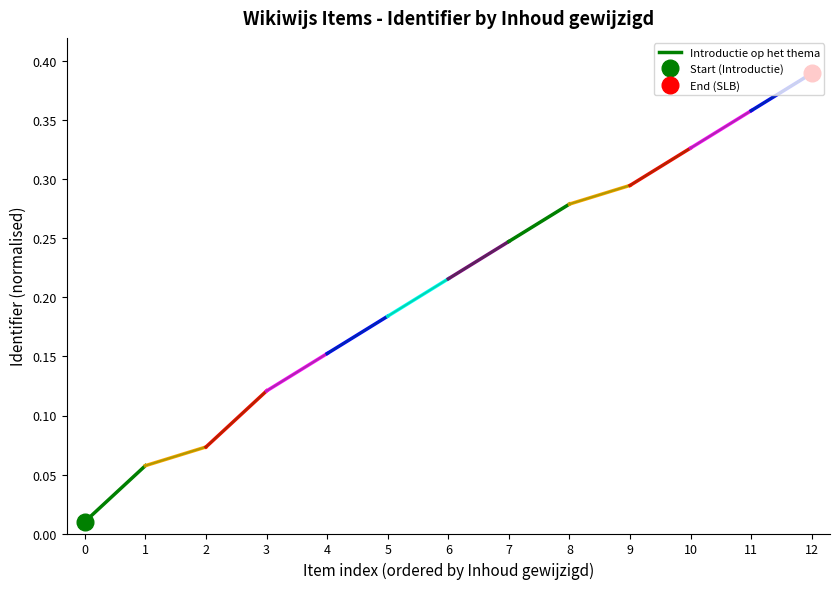

What is the average value?

0.2